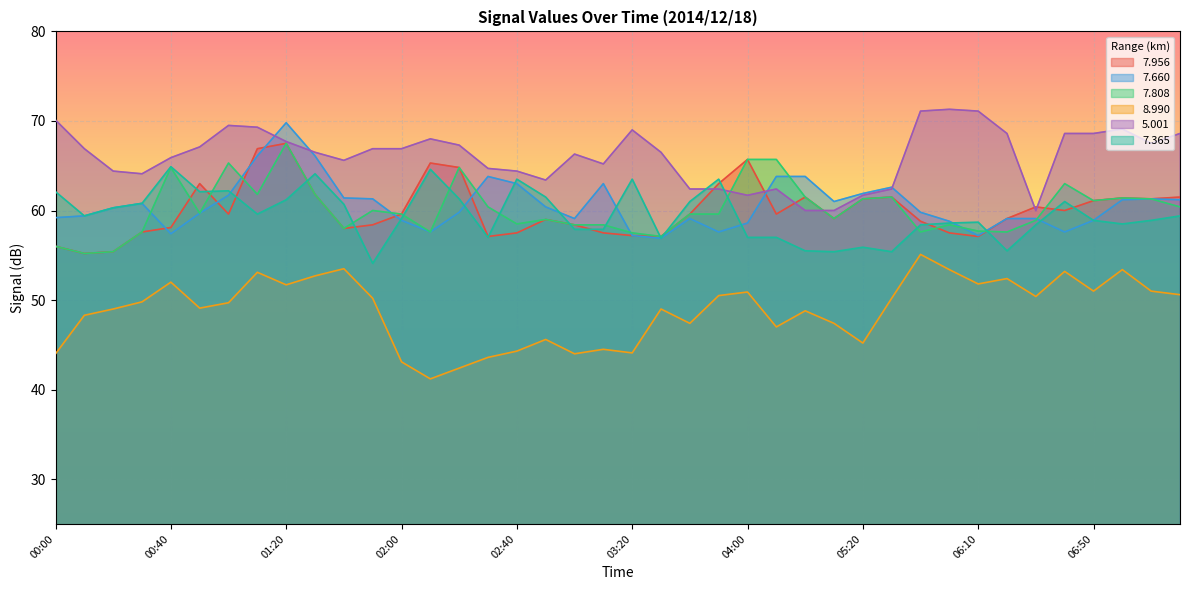

Where is the first local minimum for   7.365?

00:10